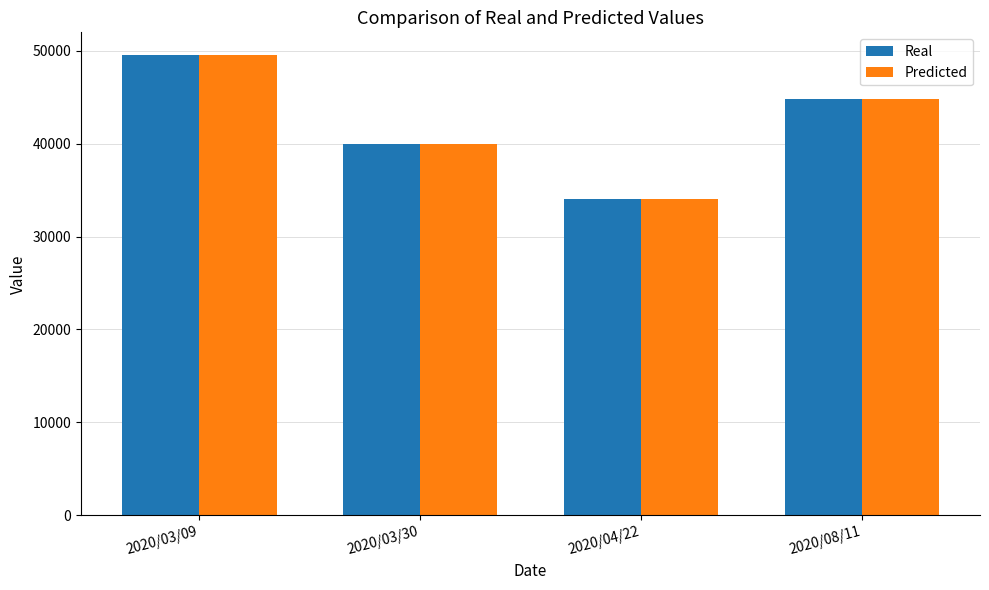

Reading left to right, extract all data points from this chart.

Real: 49500	40000	34000	44800
Predicted: 49500	40000	34000	44800